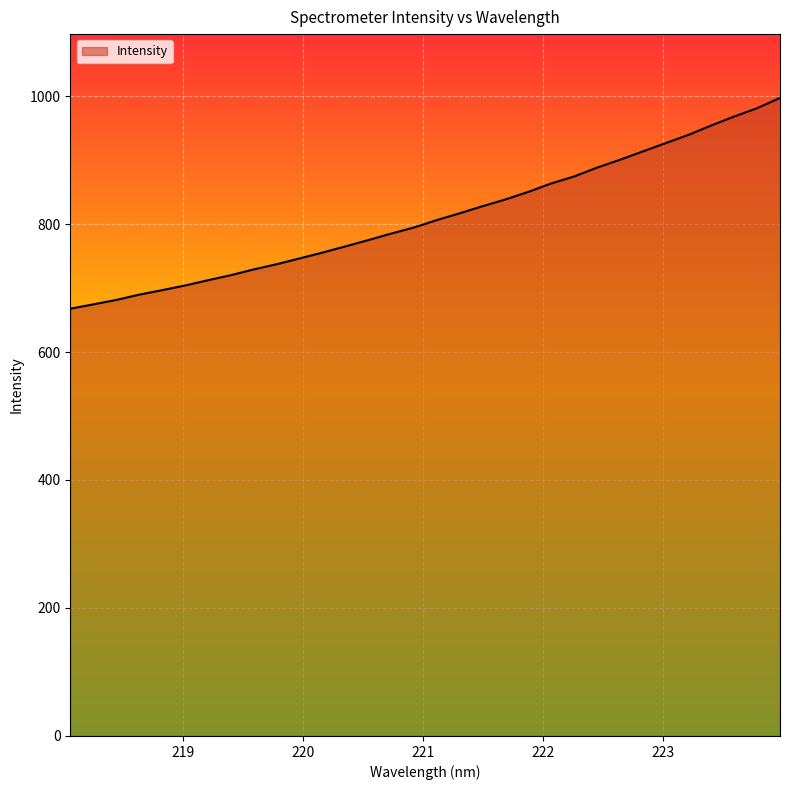

Reading right to left, extract all data points from this chart.

997.0	981.0	968.0	954.1	939.3	926.4	913.4	900.4	888.1	874.3	863.4	850.3	838.4	827.8	816.8	806.1	794.5	785.0	774.8	765.0	755.3	746.2	737.1	729.0	720.0	712.1	703.9	696.6	689.6	681.3	674.4	667.7